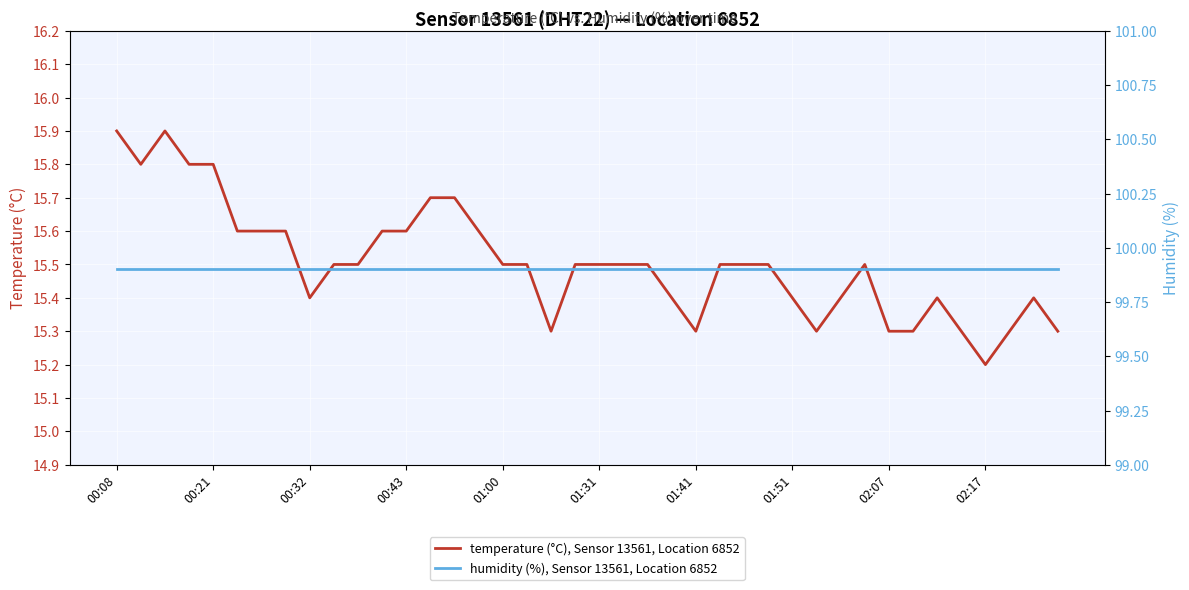

True or false: temperature (°C), Sensor 13561, Location 6852 and humidity (%), Sensor 13561, Location 6852 cross at least once.

False